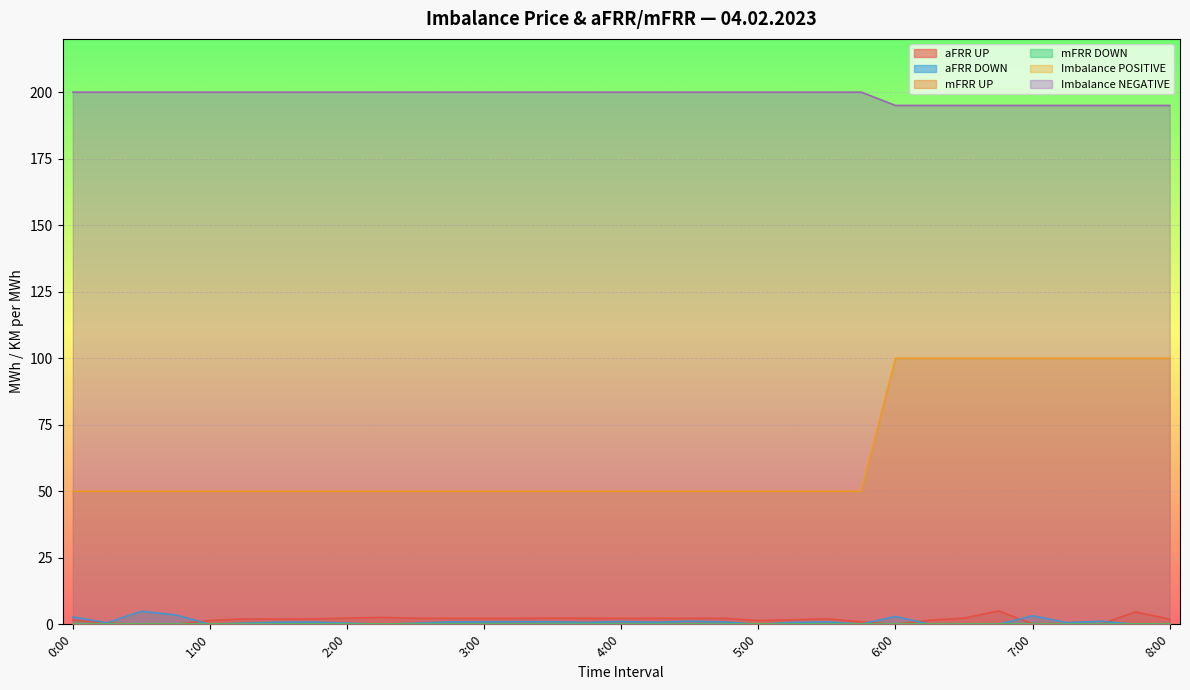

The value of Imbalance NEGATIVE at 6:15 is 100.0. True or false?

True